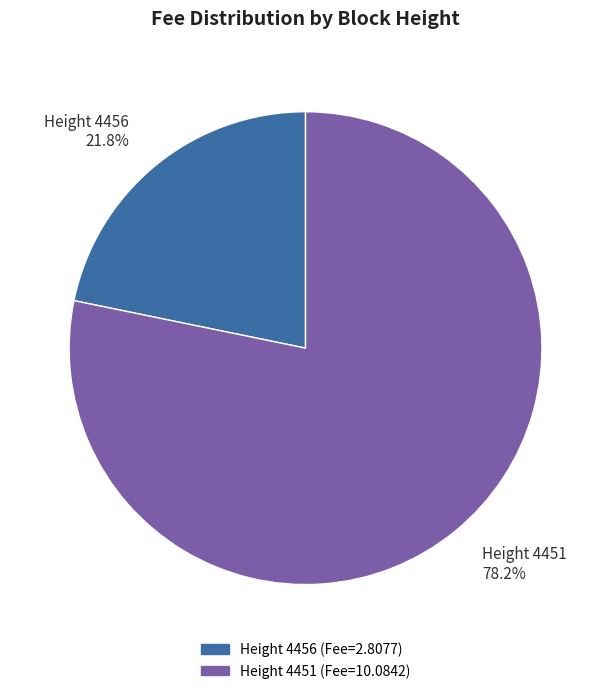

Which slice represents more than half of the pie?

Height 4451 78.2%